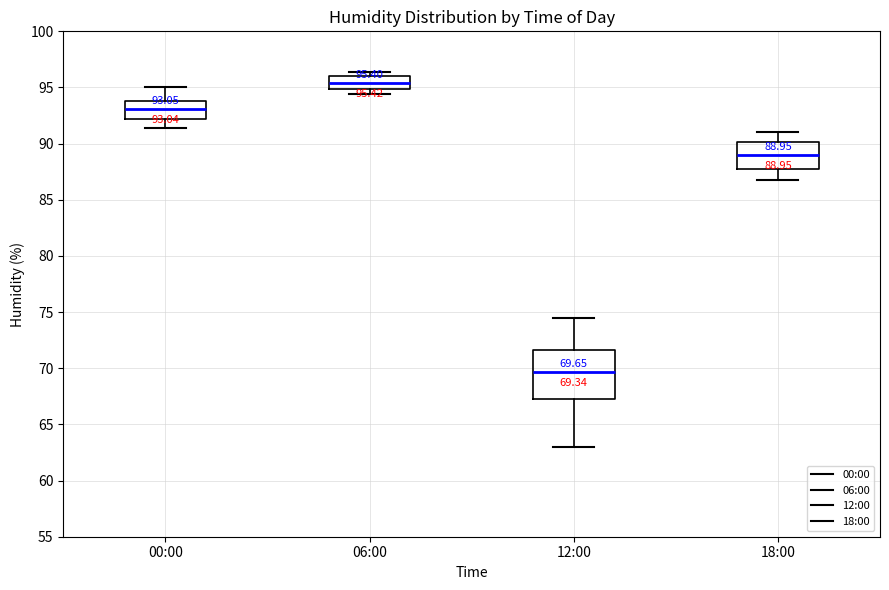

Comparing the boxes themselves (not the whiskers), which one is the tallest?

12:00